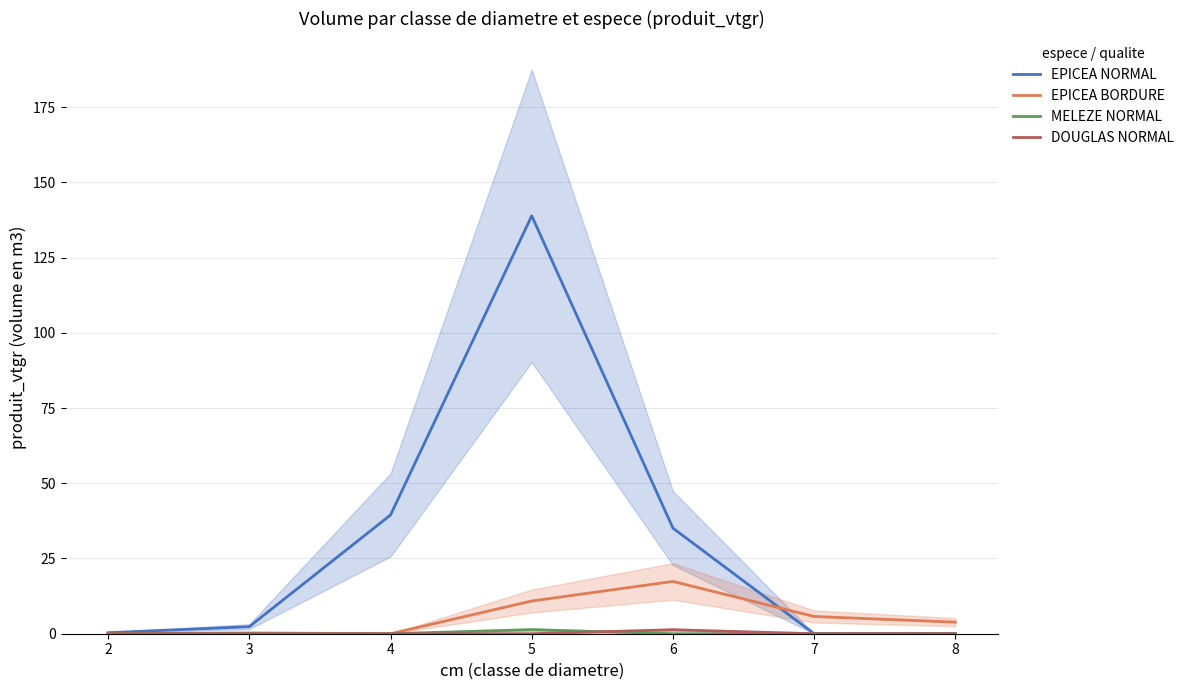

How many lines are shown in the chart?

4